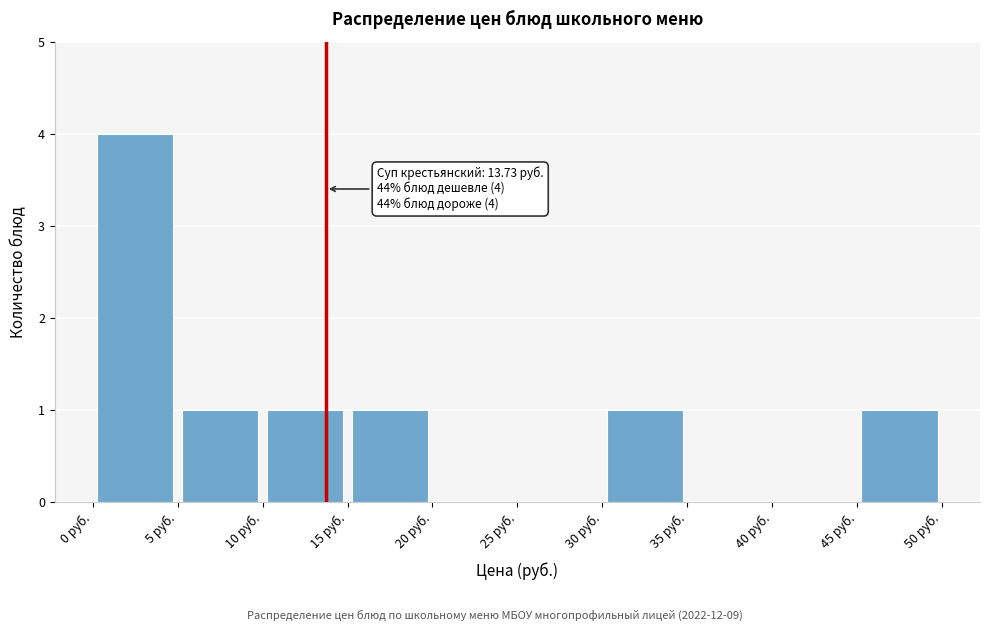

Which range on the x-axis has the tallest bar?

0 to 5